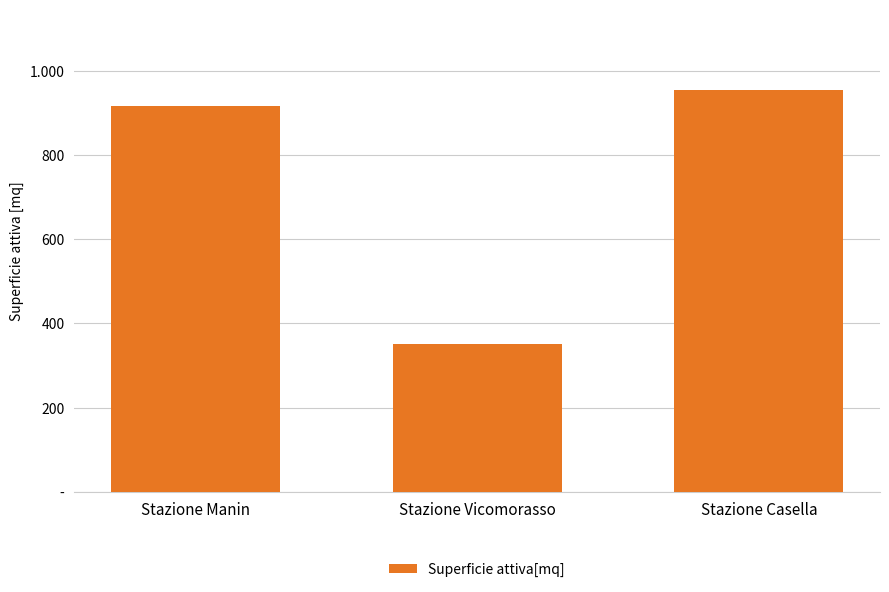

List the labels in order of value, smallest first.

Stazione Vicomorasso, Stazione Manin, Stazione Casella